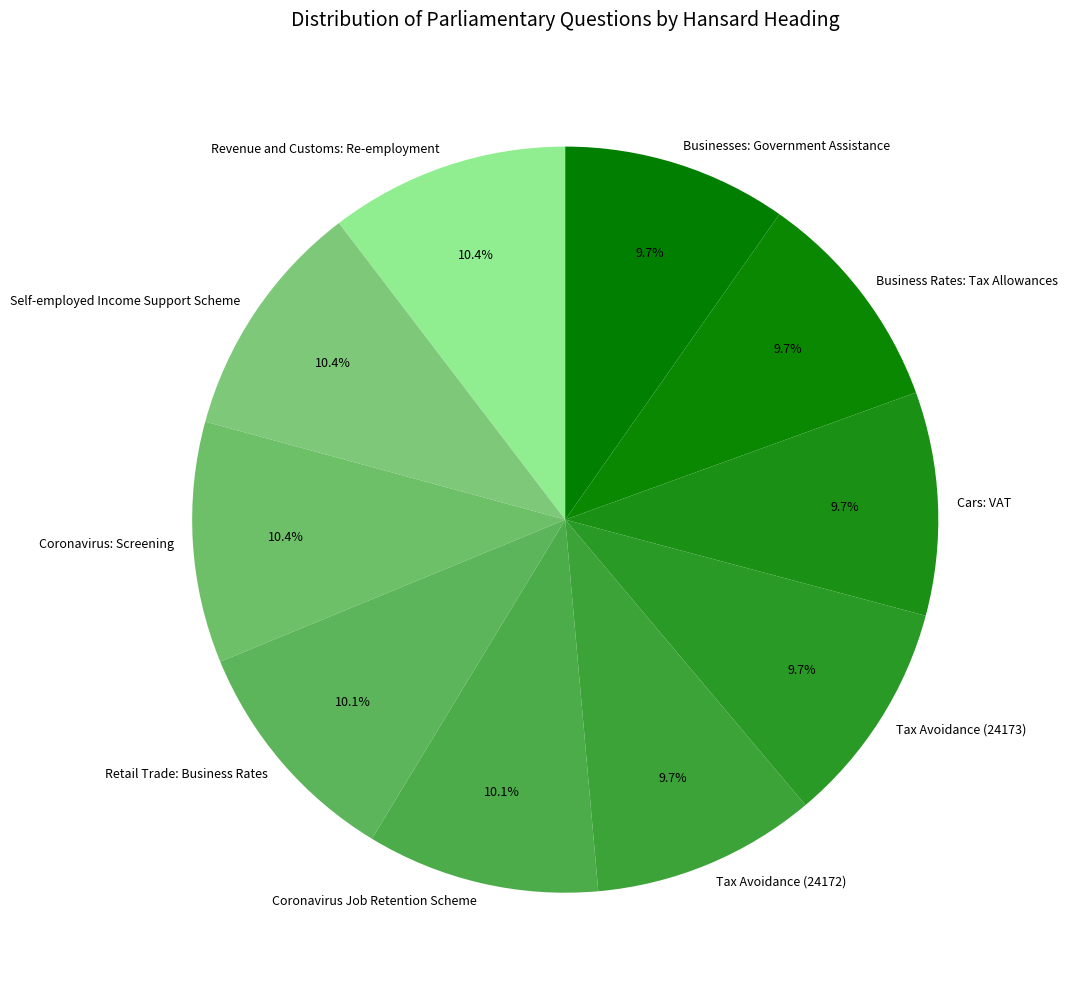

What percentage is NOT represented by Businesses: Government Assistance?

90.3%